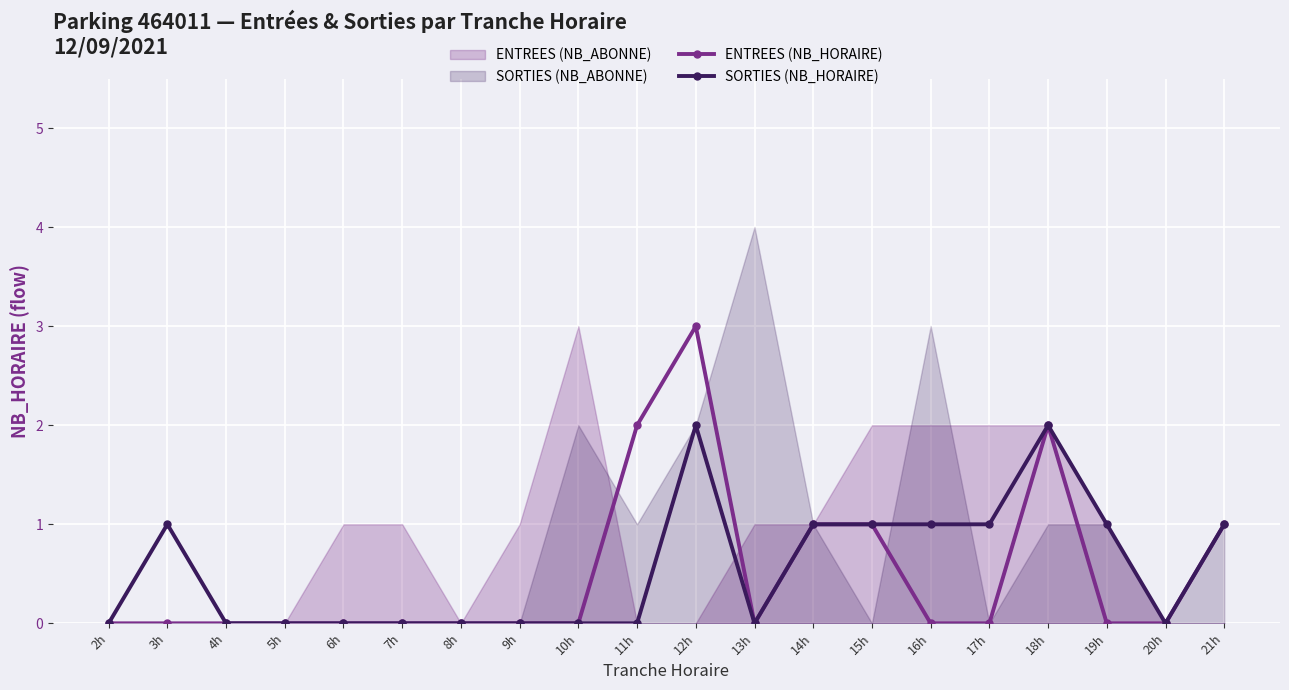

Which label corresponds to the smallest value in the chart?

2h